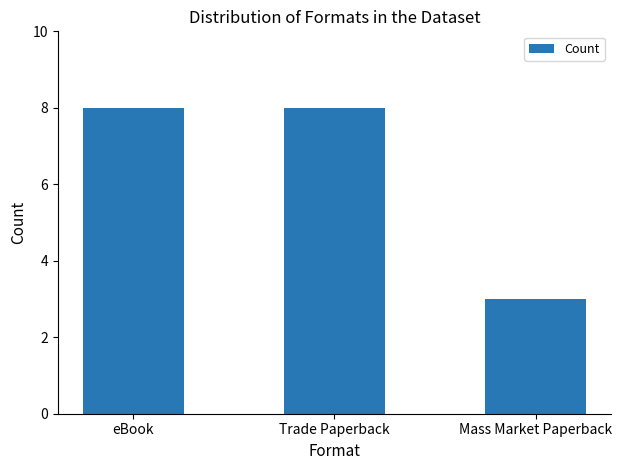

At which label is the value closest to 5?

Mass Market Paperback